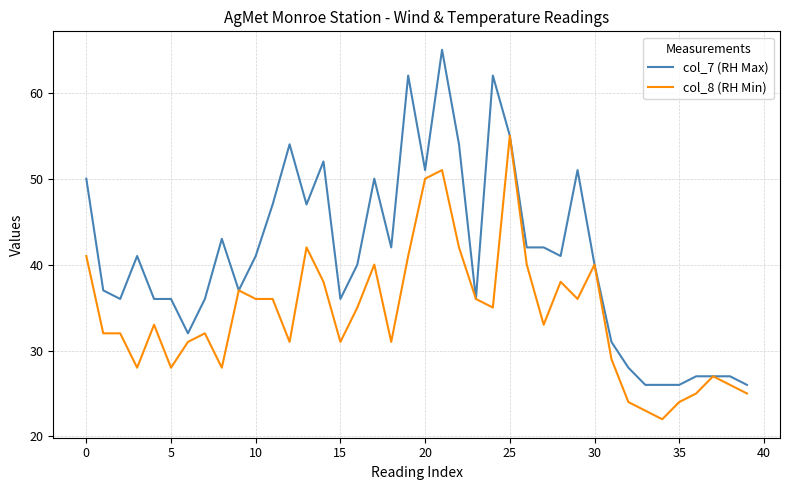

Rank the series by their maximum value, from highest to lowest.

col_7 (RH Max), col_8 (RH Min)